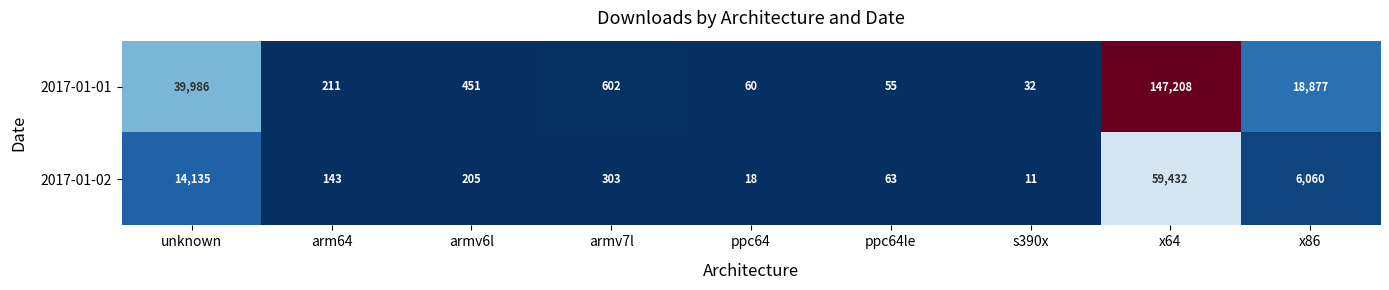

What is the minimum value shown in the chart?

11